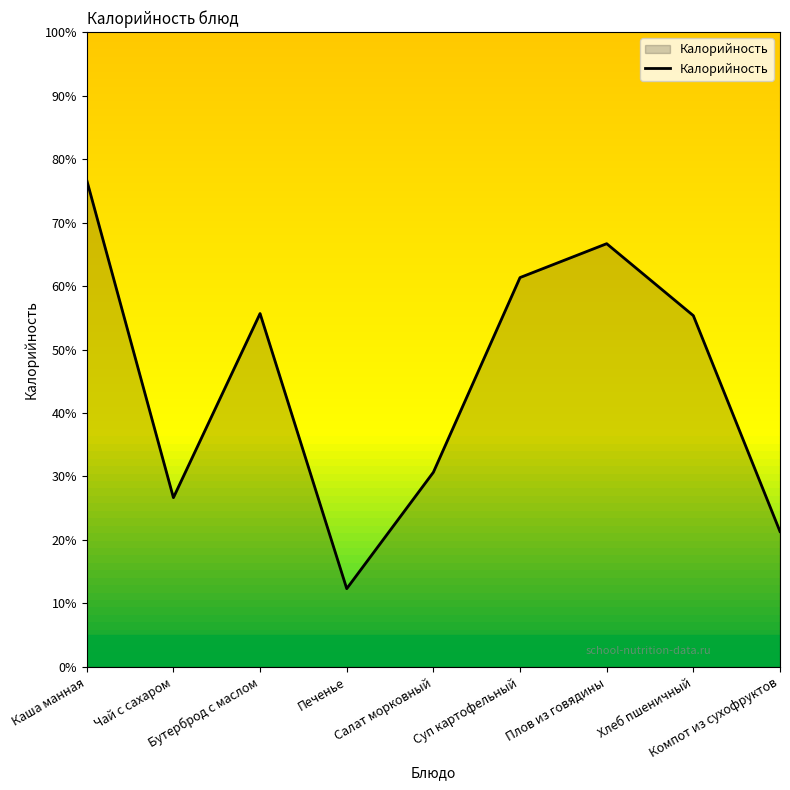

What is the smallest value displayed?

12.3